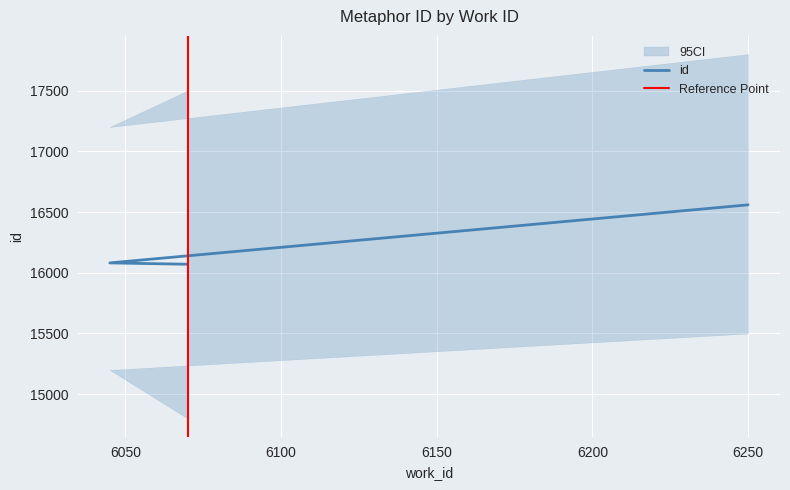

What is the ratio of the value at 6250 to the value at 6045?

1.0